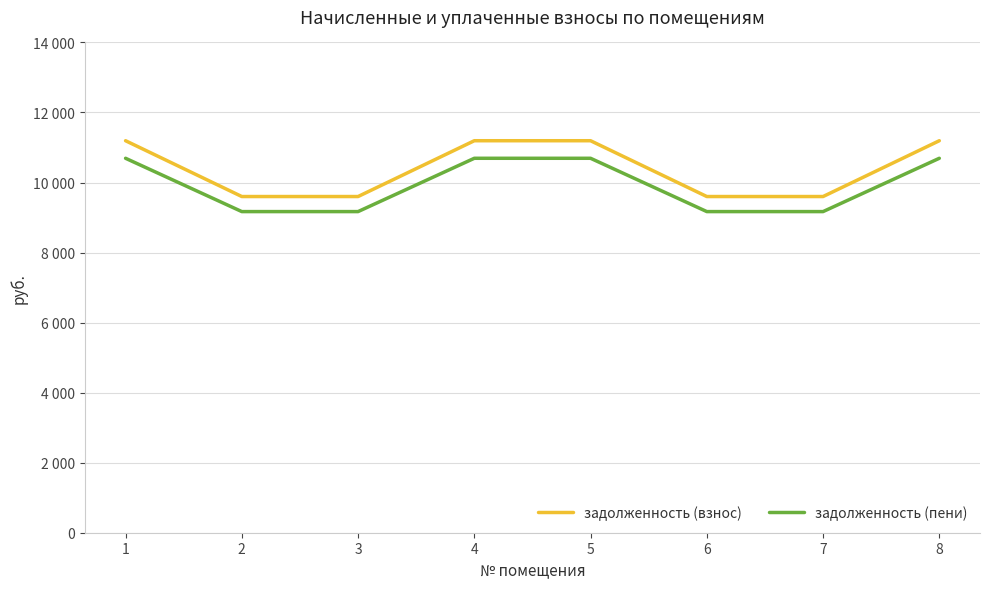

Reading left to right, what are all the values shown in this chart?

задолженность (взнос): 11193.6	9600.0	9600.0	11193.6	11193.6	9600.0	9600.0	11193.6
задолженность (пени): 10692.2	9170.0	9170.0	10692.2	10692.2	9170.0	9170.0	10692.2